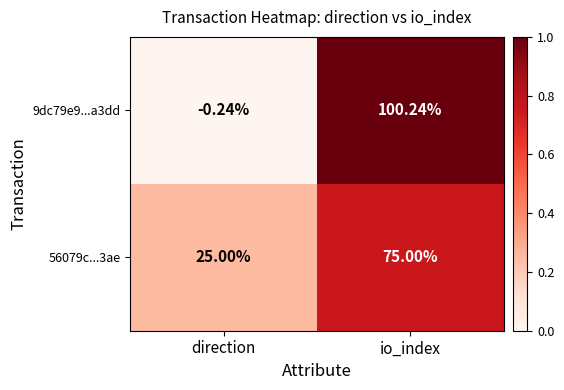

At which category is the sum across all series the highest?

io_index